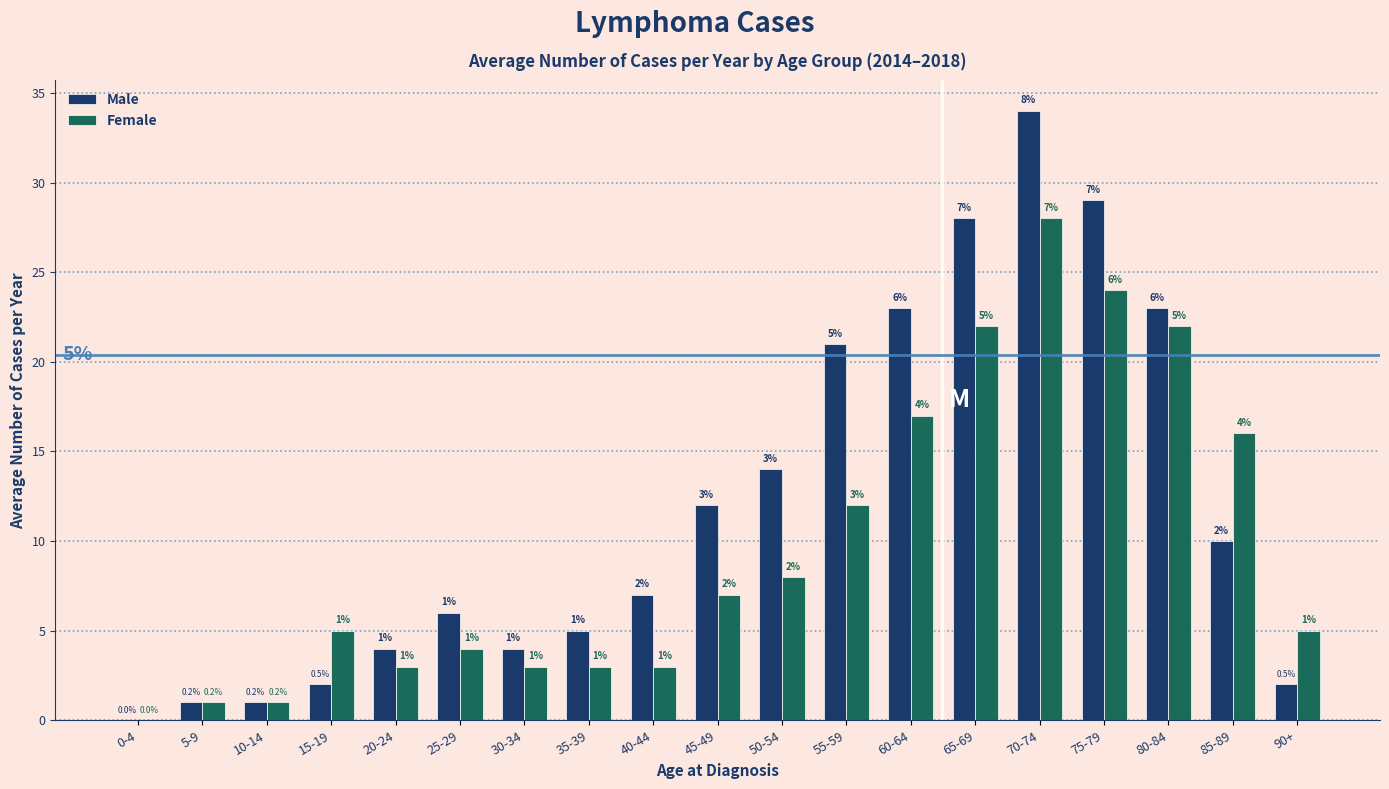

Reading left to right, what are all the values shown in this chart?

Male: 0-4=0	5-9=1	10-14=1	15-19=2	20-24=4	25-29=6	30-34=4	35-39=5	40-44=7	45-49=12	50-54=14	55-59=21	60-64=23	65-69=28	70-74=34	75-79=29	80-84=23	85-89=10	90+=2
Female: 0-4=0	5-9=1	10-14=1	15-19=5	20-24=3	25-29=4	30-34=3	35-39=3	40-44=3	45-49=7	50-54=8	55-59=12	60-64=17	65-69=22	70-74=28	75-79=24	80-84=22	85-89=16	90+=5